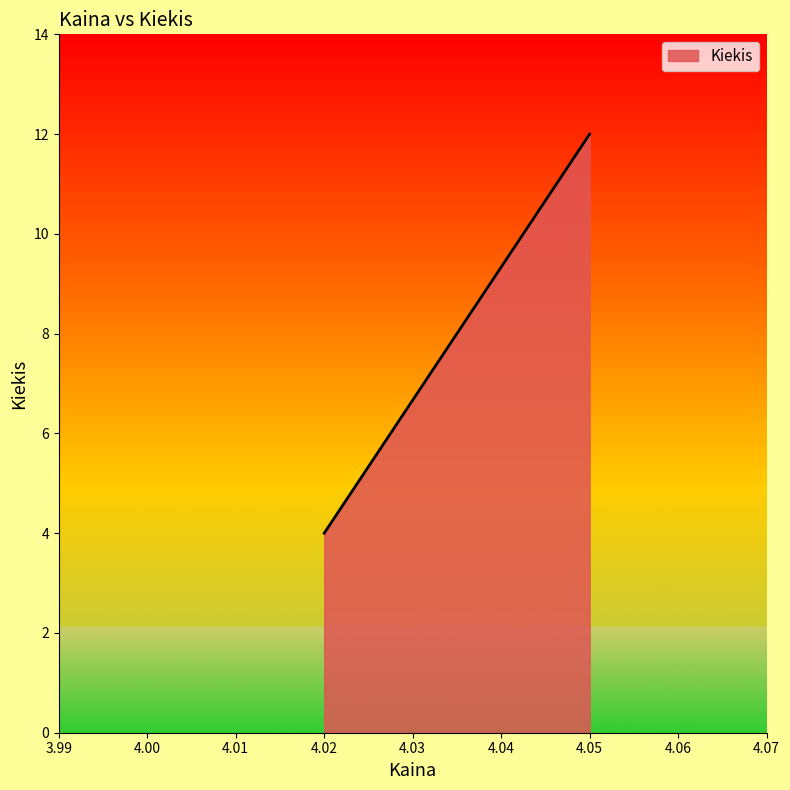

Reading left to right, what are all the values shown in this chart?

4.02=4	4.05=12